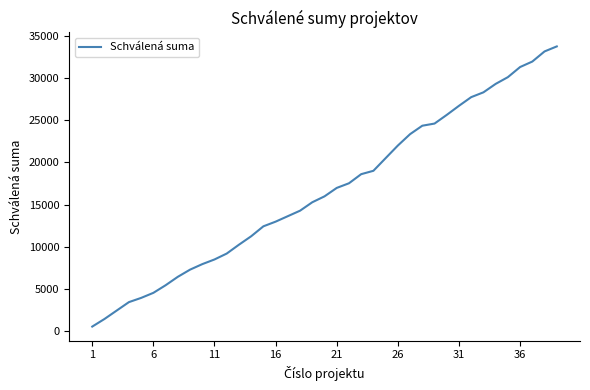

What is the maximum value shown in the chart?

33758